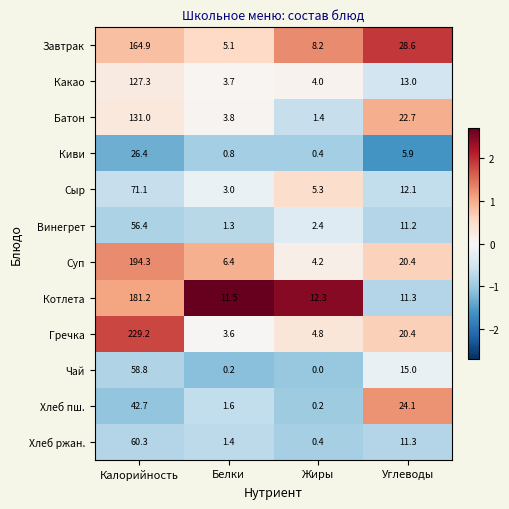

Which series has the widest spread of values?

Гречка